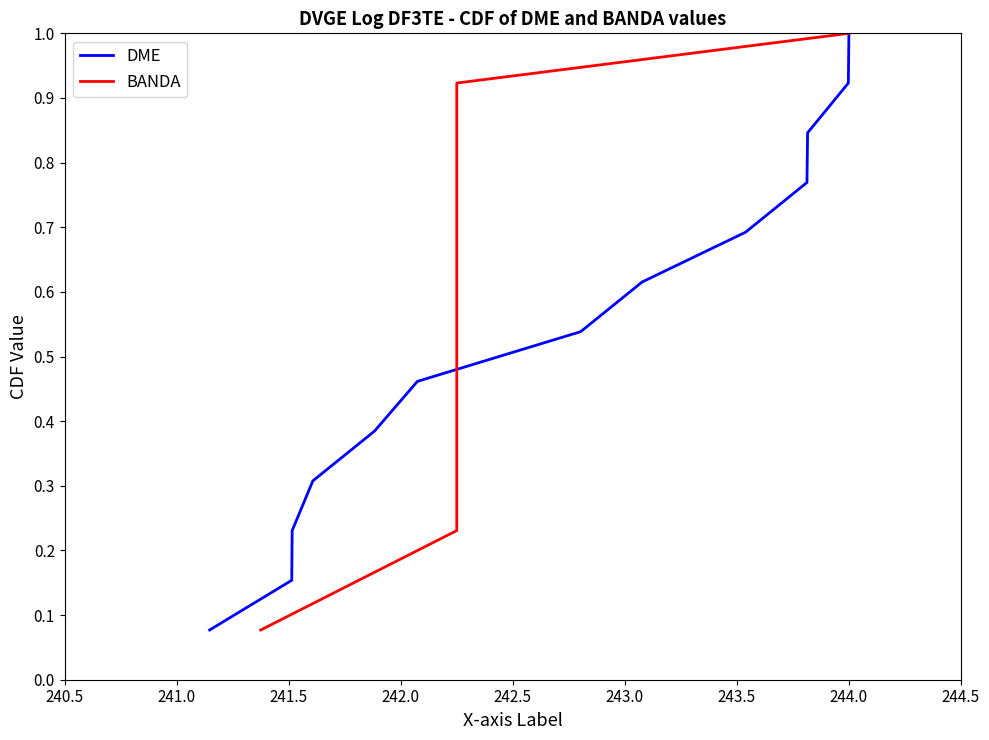

Is it true that BANDA equals 0.5 at 241.5?

False